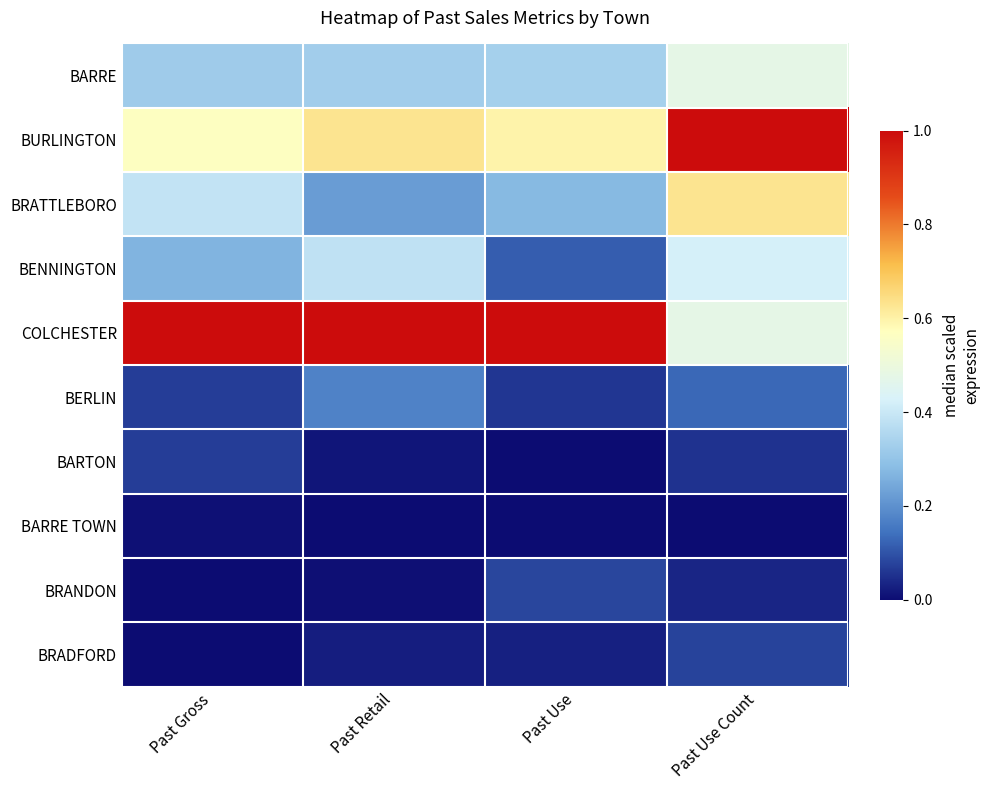

Reading right to left, list all the values displayed in this chart.

BARRE: Past Use Count=0.5	Past Use=0.3	Past Retail=0.3	Past Gross=0.3
BURLINGTON: Past Use Count=1.0	Past Use=0.6	Past Retail=0.6	Past Gross=0.6
BRATTLEBORO: Past Use Count=0.6	Past Use=0.3	Past Retail=0.2	Past Gross=0.4
BENNINGTON: Past Use Count=0.4	Past Use=0.1	Past Retail=0.4	Past Gross=0.3
COLCHESTER: Past Use Count=0.5	Past Use=1.0	Past Retail=1.0	Past Gross=1.0
BERLIN: Past Use Count=0.1	Past Use=0.1	Past Retail=0.2	Past Gross=0.1
BARTON: Past Use Count=0.1	Past Use=0.0	Past Retail=0.0	Past Gross=0.1
BARRE TOWN: Past Use Count=0.0	Past Use=0.0	Past Retail=0.0	Past Gross=0.0
BRANDON: Past Use Count=0.0	Past Use=0.1	Past Retail=0.0	Past Gross=0.0
BRADFORD: Past Use Count=0.1	Past Use=0.0	Past Retail=0.0	Past Gross=0.0